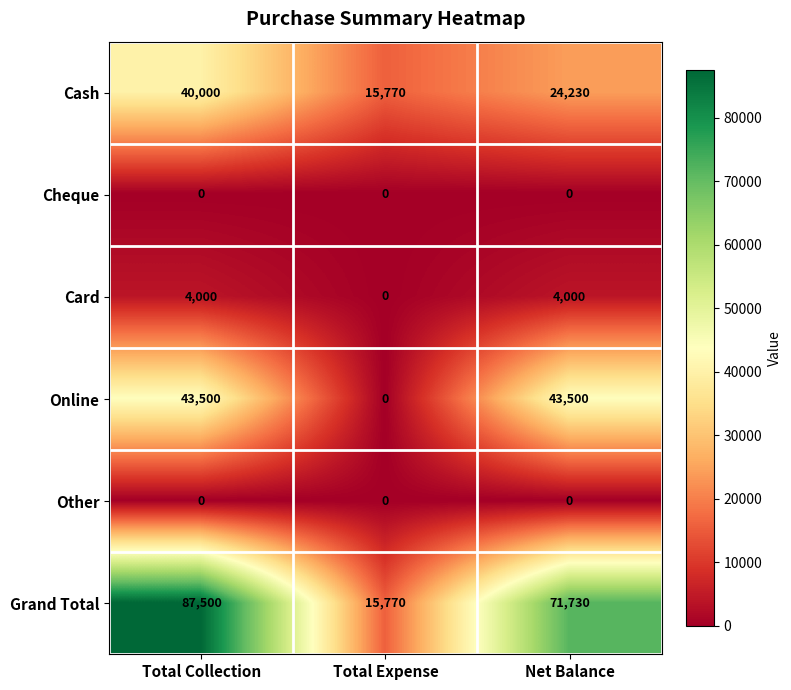

What is the greatest value displayed?

87500